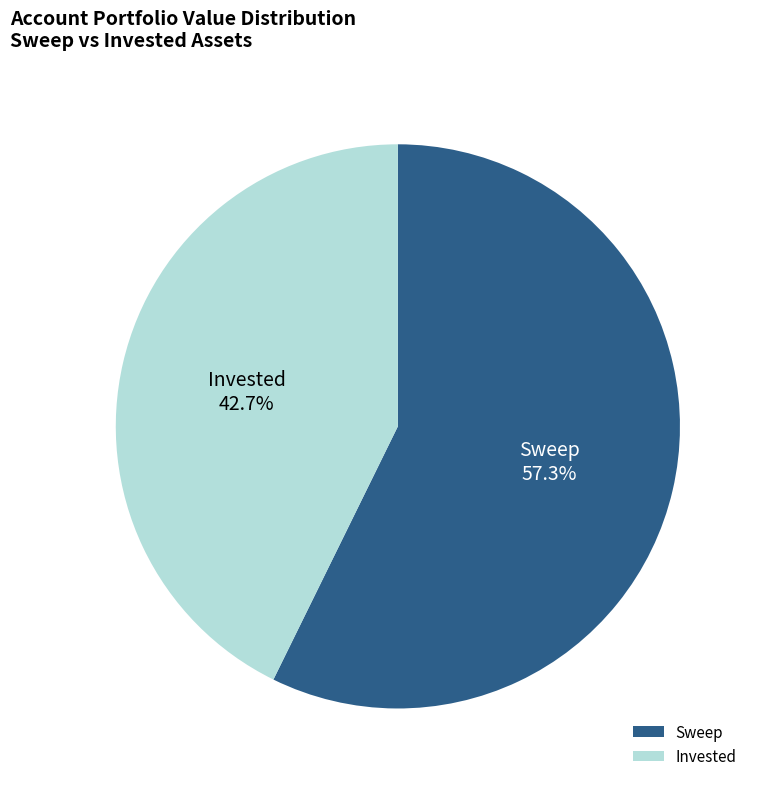

How many segments does this pie chart have?

2